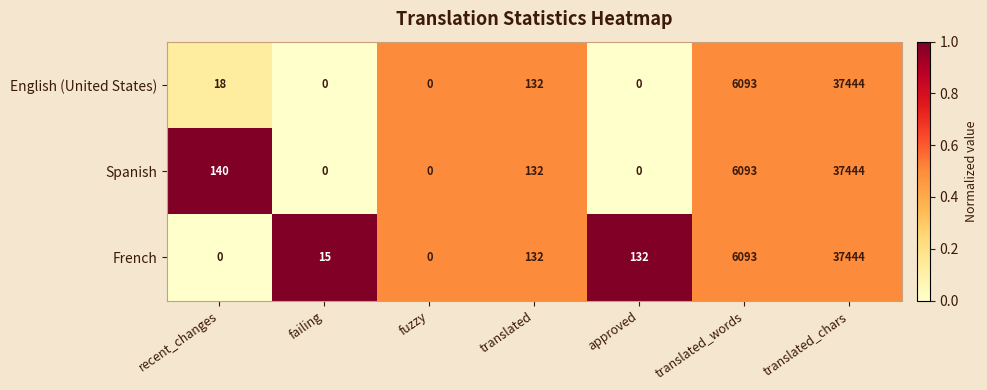

What is the maximum value for Spanish?

37444